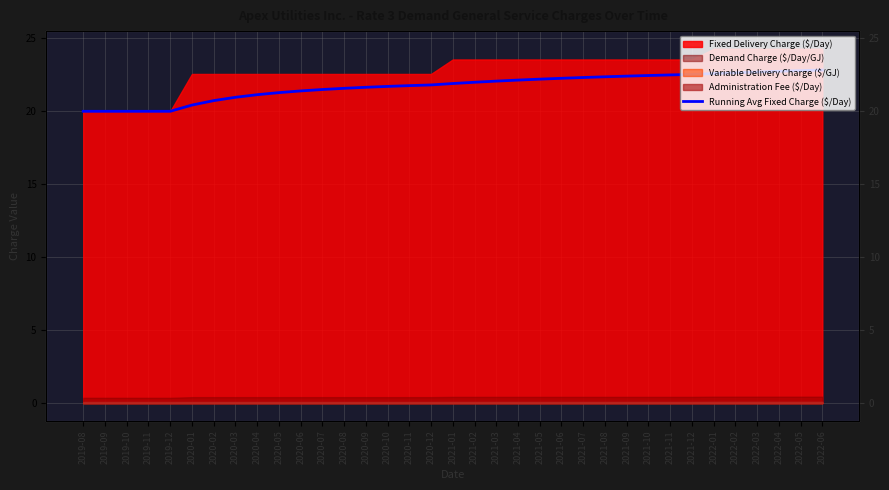

True or false: the data has more than 2 interior local peaks.

False